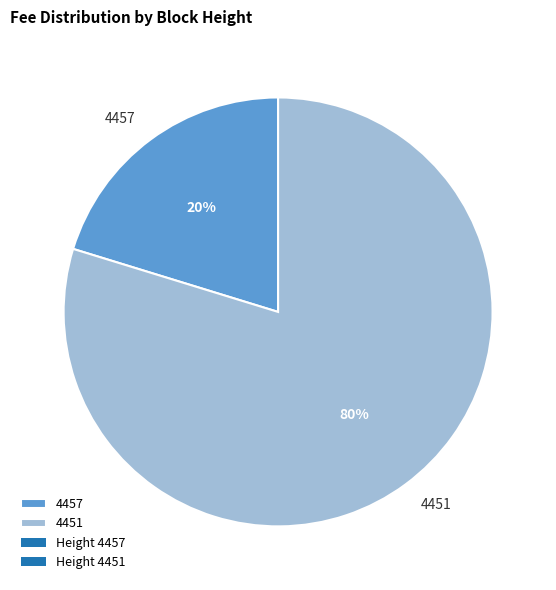

Combined, do 4451 and 4457 account for over 50%?

Yes